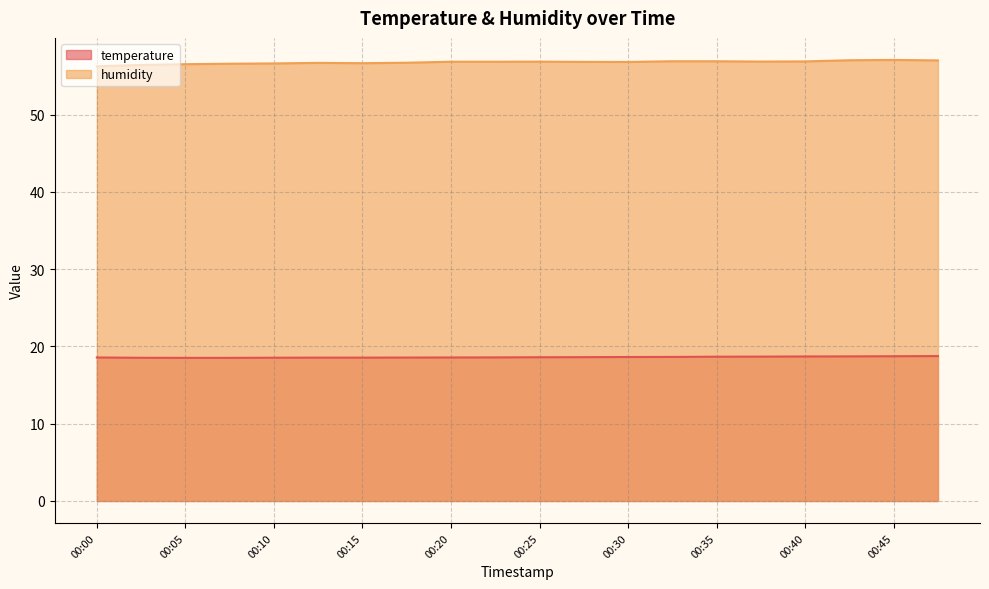

Reading right to left, transcribe all the data shown in this chart.

temperature: 18.8	18.7	18.7	18.7	18.7	18.7	18.6	18.6	18.6	18.6	18.6	18.6	18.6	18.6	18.6	18.5	18.5	18.5	18.5	18.6
humidity: 57.0	57.1	57.0	56.9	56.9	56.9	56.9	56.8	56.8	56.9	56.8	56.8	56.7	56.6	56.7	56.6	56.6	56.5	56.4	56.2